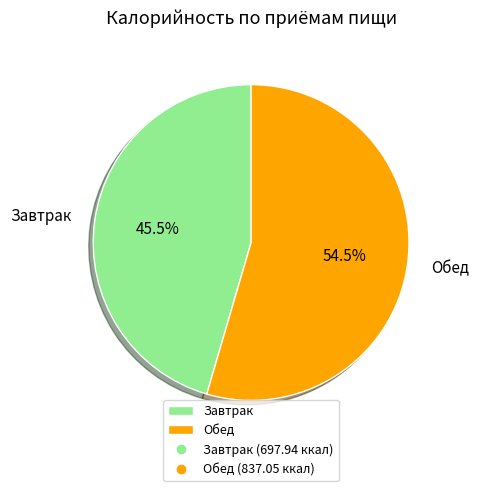

What is the ratio of the value at Обед to the value at Завтрак?

1.2